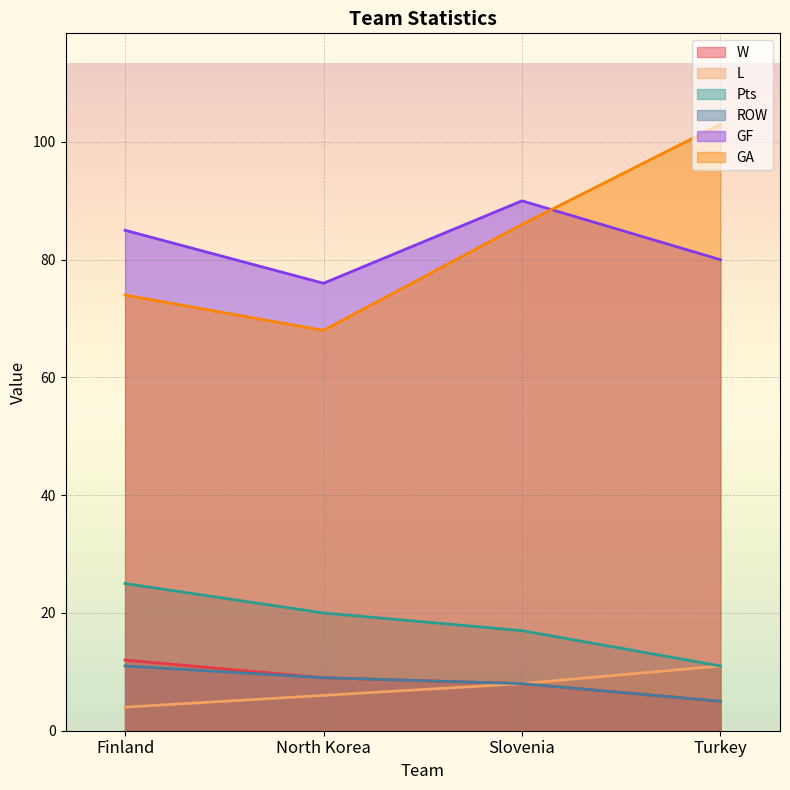

True or false: W has more than 2 interior local peaks.

False